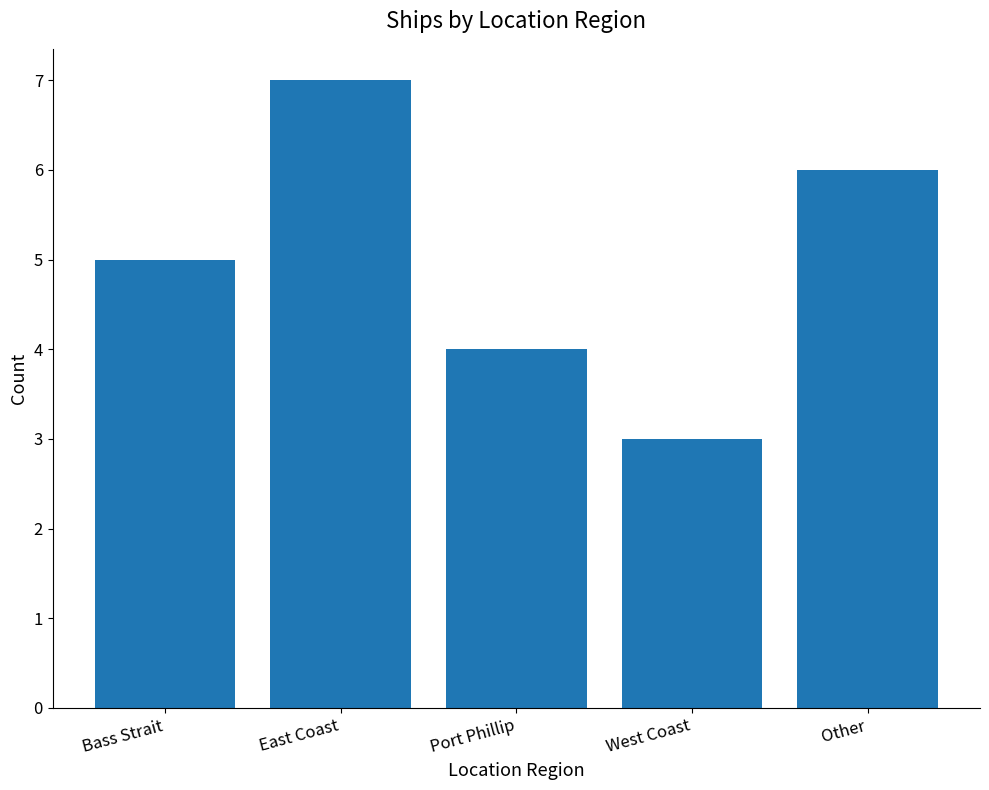

Does the chart contain any negative values?

No